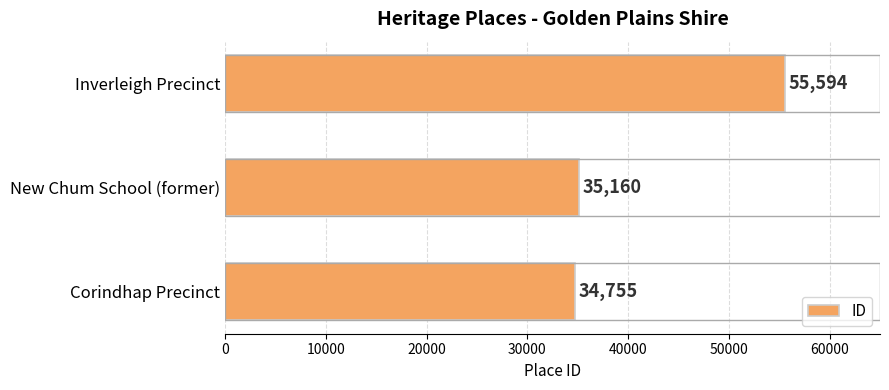

At which category does the chart reach its peak across all series?

Inverleigh Precinct